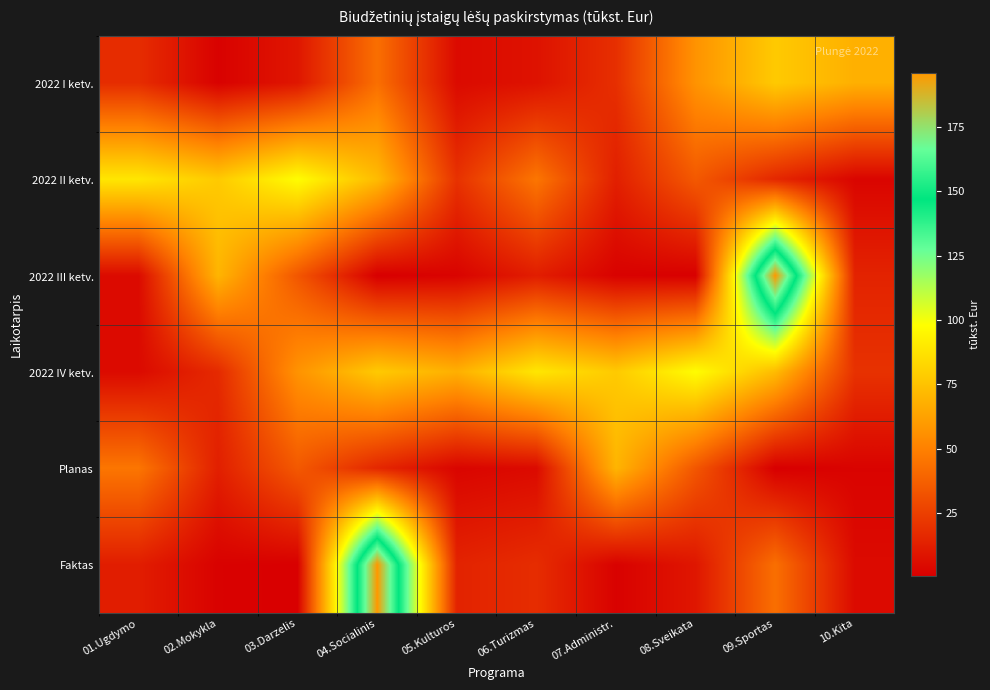

Rank the series by their maximum value, from highest to lowest.

2022 III ketv., Faktas, 2022 II ketv., 2022 IV ketv., 2022 I ketv., Planas